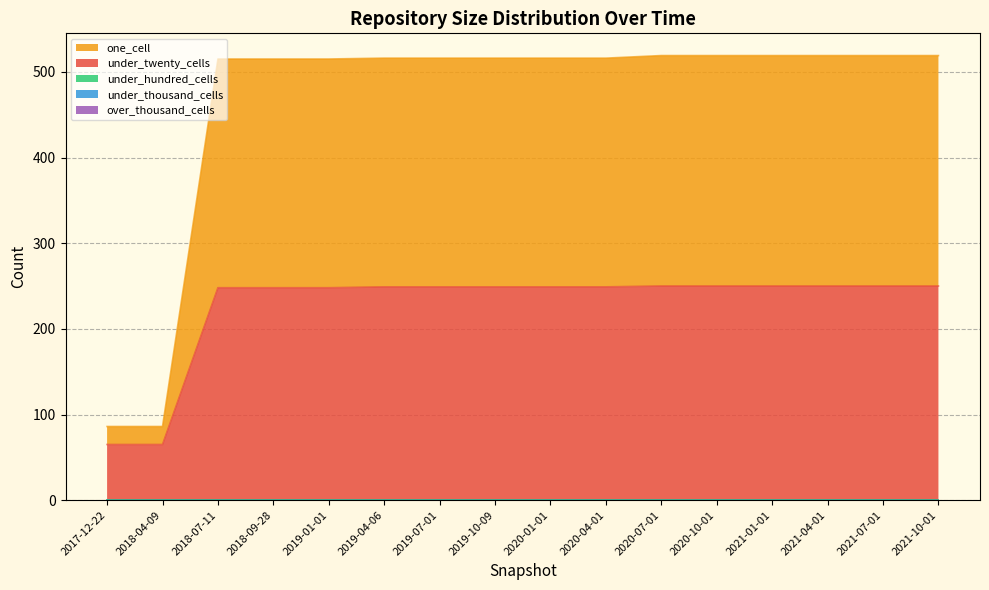

Which series changed the most between 2017-12-22 and 2020-01-01?

one_cell